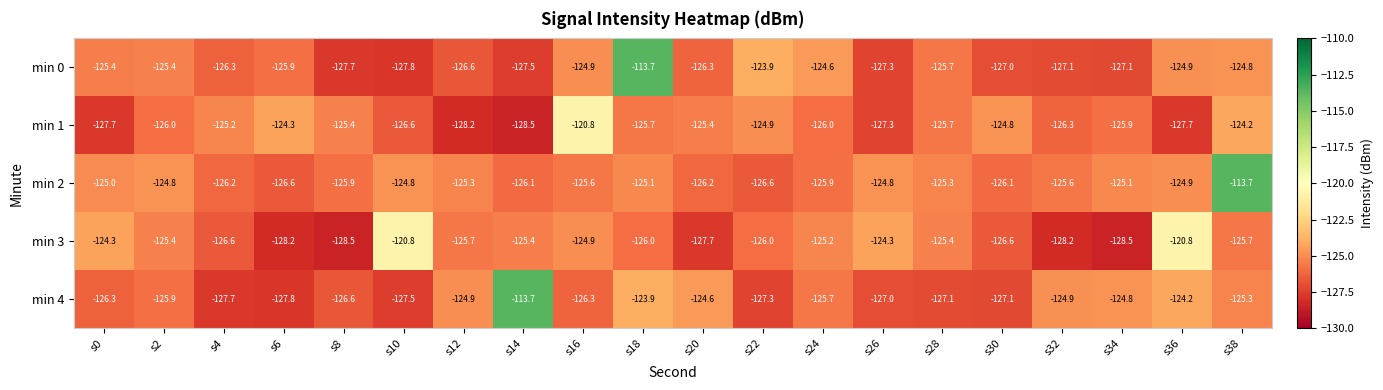

The min 4 series shows -113.7 at s14. True or false?

True